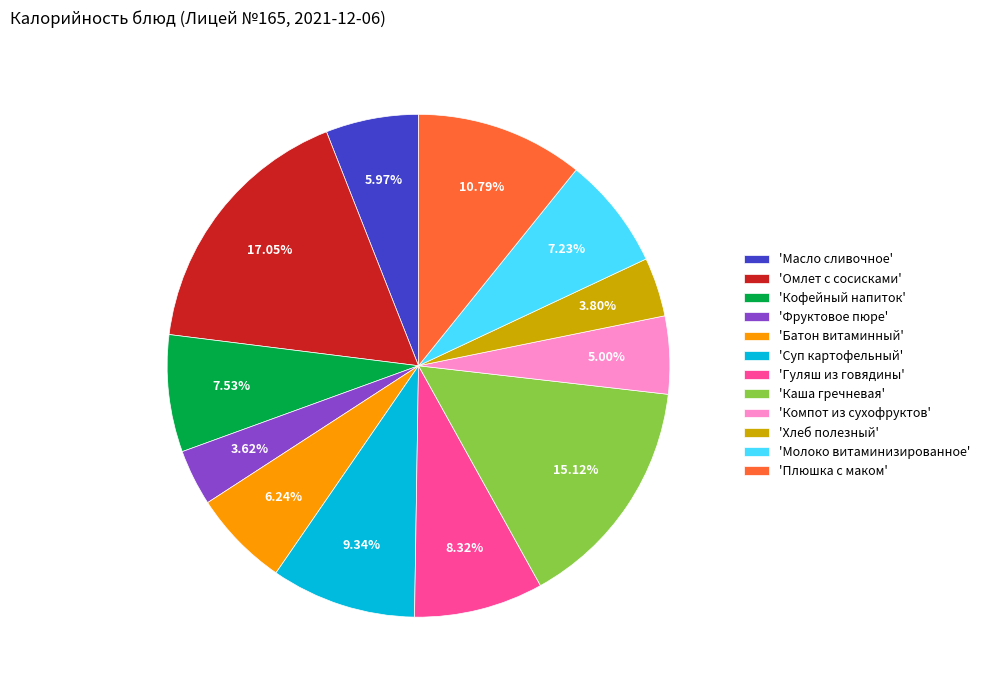

Does any single category account for the majority?

No